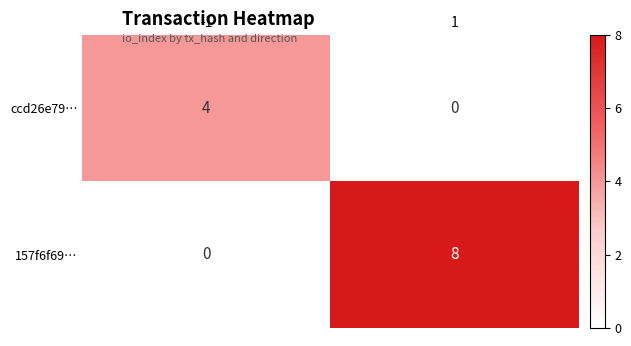

Reading left to right, what are all the values shown in this chart?

ccd26e79…: -1=4	1=0
157f6f69…: -1=0	1=8